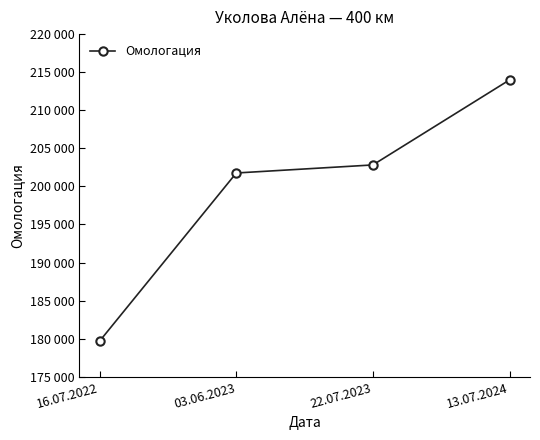

Rank the categories by value from highest to lowest.

13.07.2024, 22.07.2023, 03.06.2023, 16.07.2022